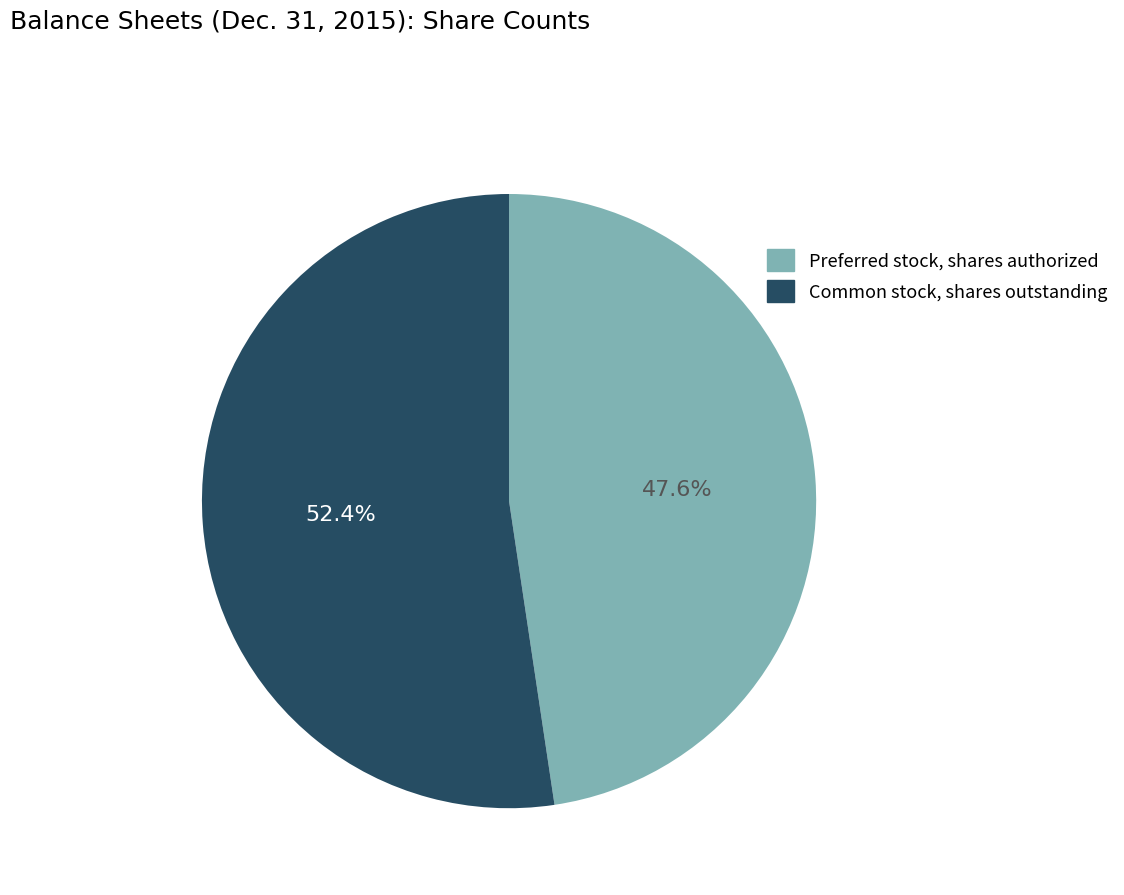

True or false: Preferred stock, shares authorized accounts for 48% of the total.

True